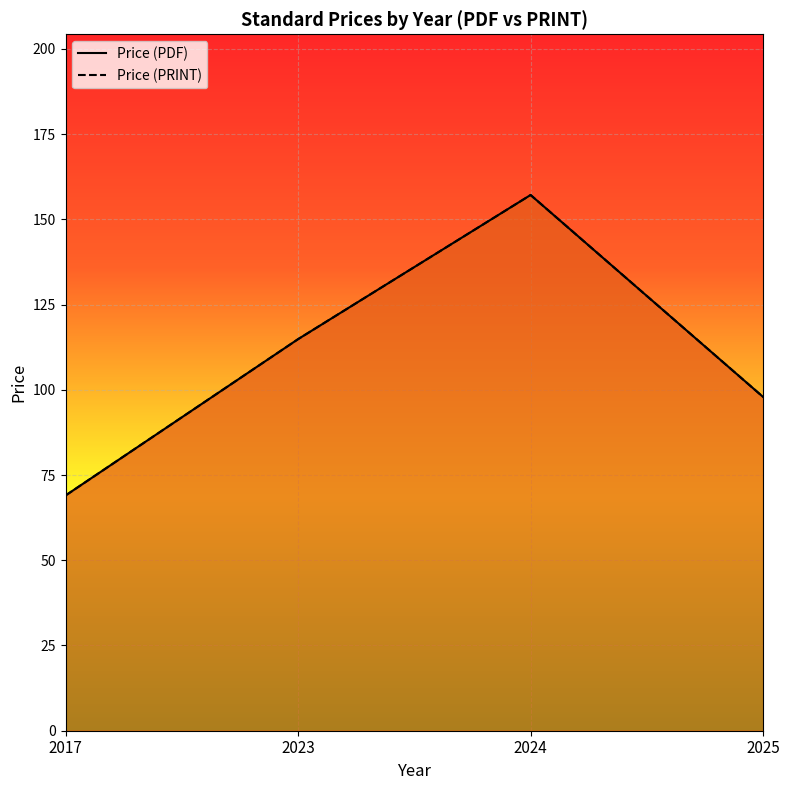

True or false: Price (PRINT) and Price (PDF) intersect in this chart.

False